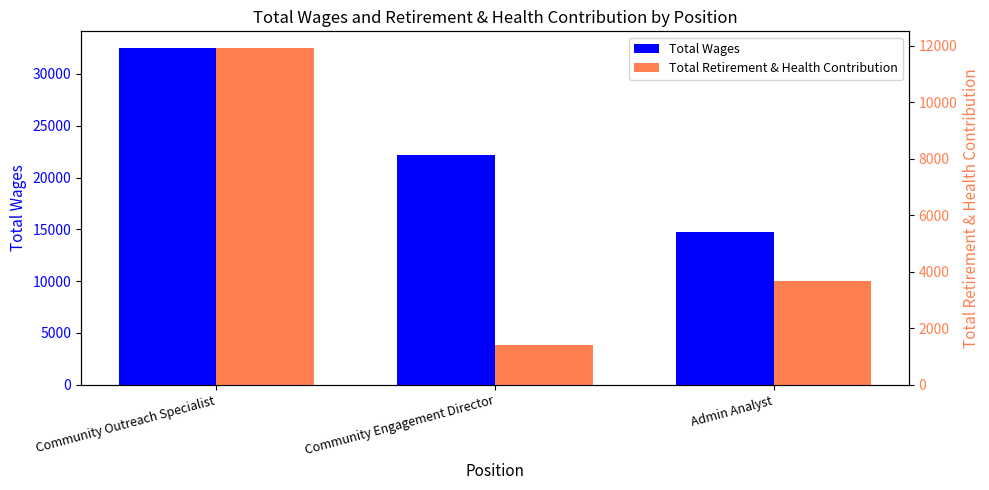

Which has a higher value, Community Outreach Specialist or Admin Analyst?

Community Outreach Specialist